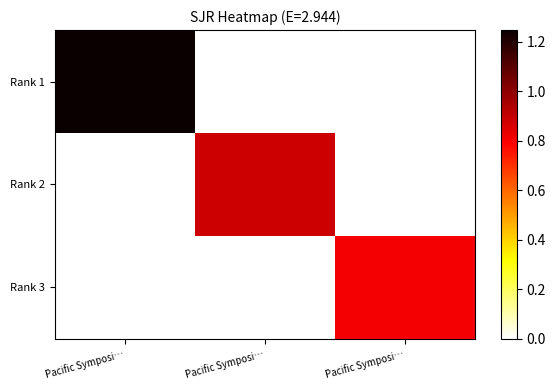

Reading right to left, transcribe all the data shown in this chart.

Rank 1: Pacific Symposi…=0.0	Pacific Symposi…=0.0	Pacific Symposi…=1.2
Rank 2: Pacific Symposi…=0.0	Pacific Symposi…=0.9	Pacific Symposi…=0.0
Rank 3: Pacific Symposi…=0.8	Pacific Symposi…=0.0	Pacific Symposi…=0.0